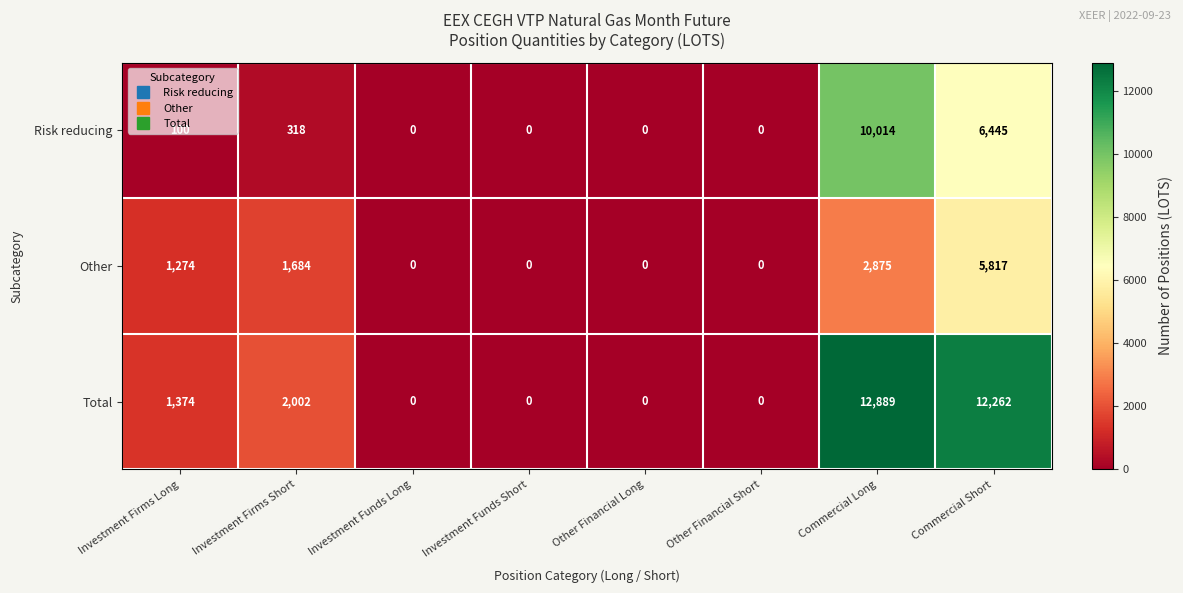

List the series in order of their overall mean, highest first.

Total, Risk reducing, Other